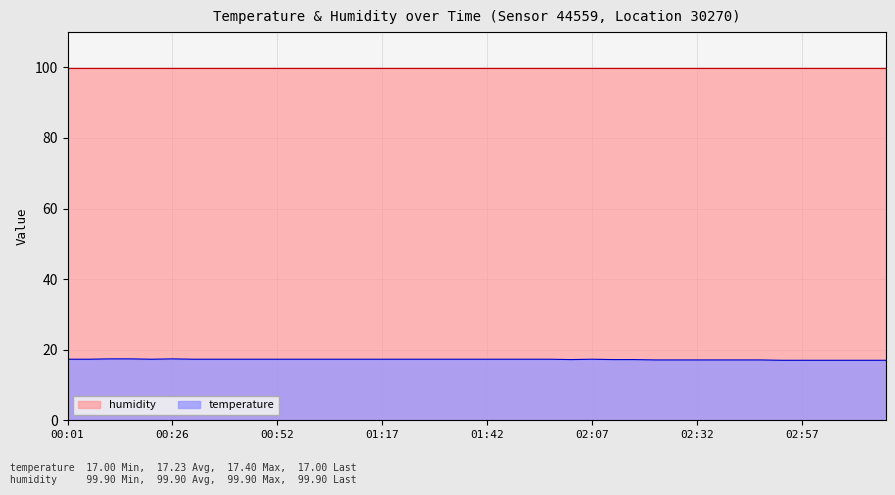

What is the difference between the maximum and minimum values?

0.4